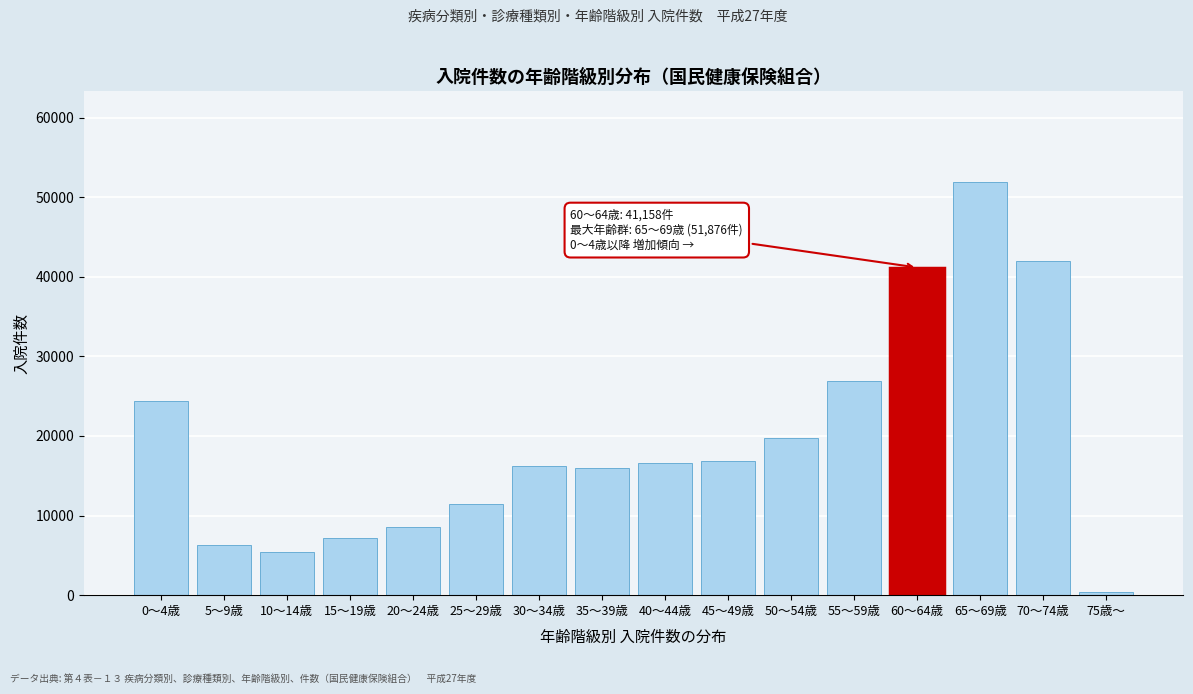

Which has a higher value, 25～29歳 or 70～74歳?

70～74歳